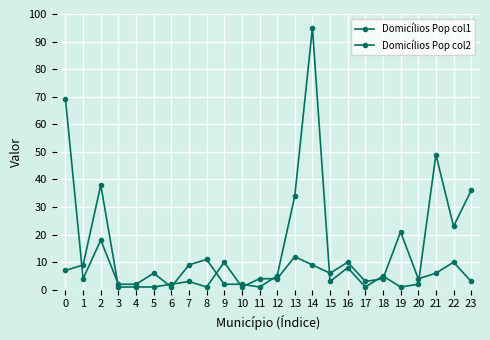

How many categories are shown in the chart?

24